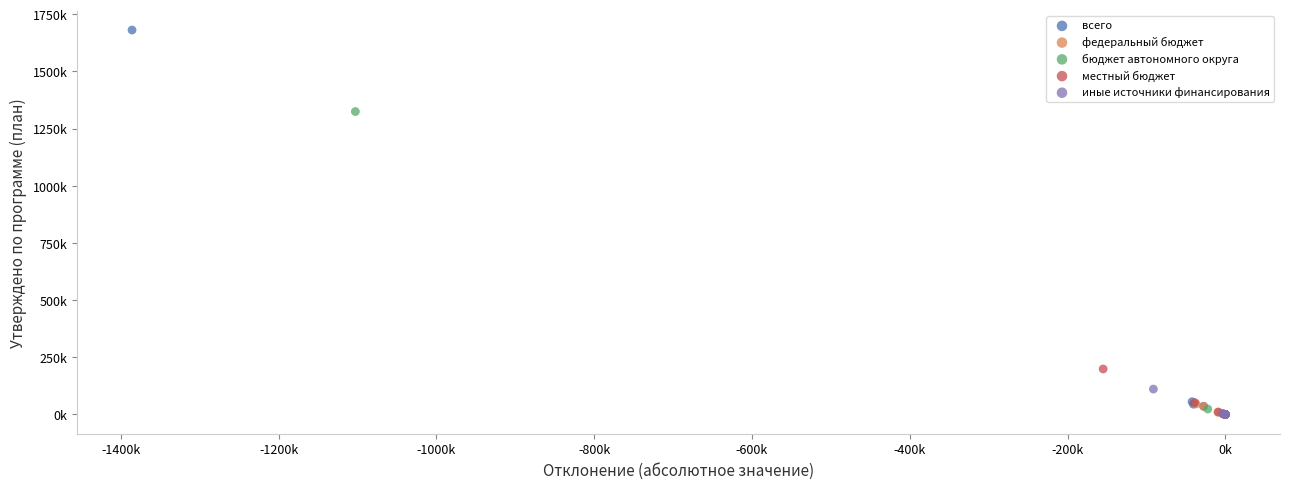

Which series reaches the maximum Y coordinate?

всего